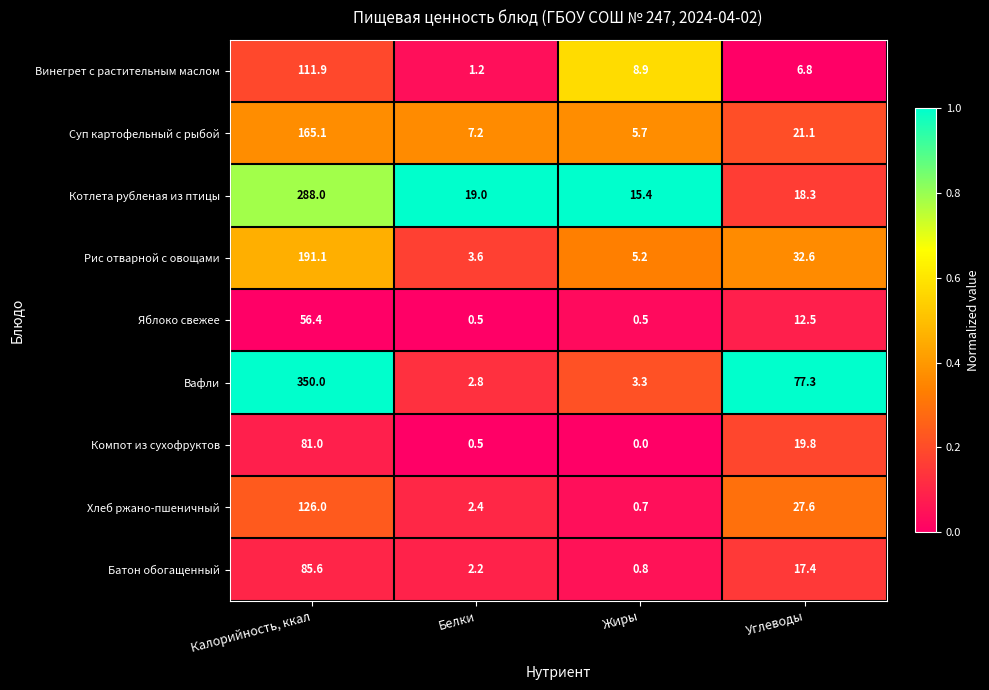

What value does the Суп картофельный с рыбой series have at Калорийность, ккал?

165.1